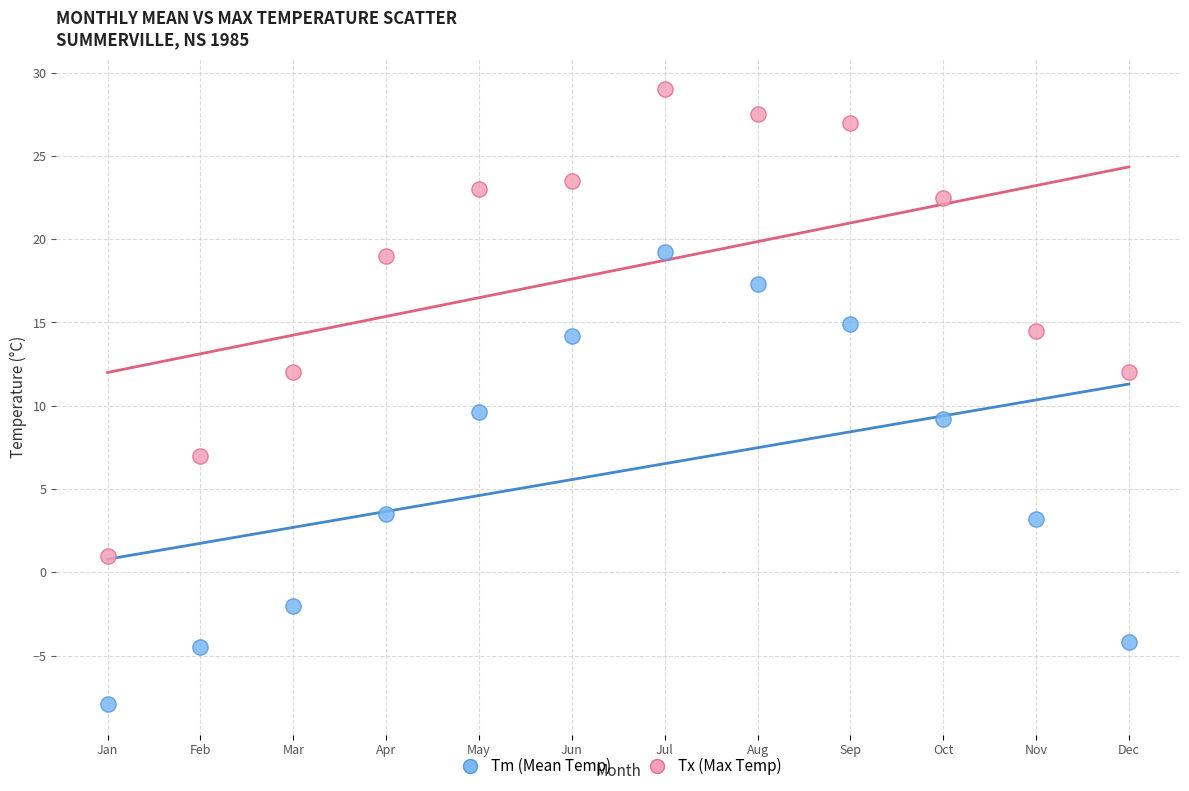

Which series reaches the maximum Y coordinate?

Tx (Max Temp)